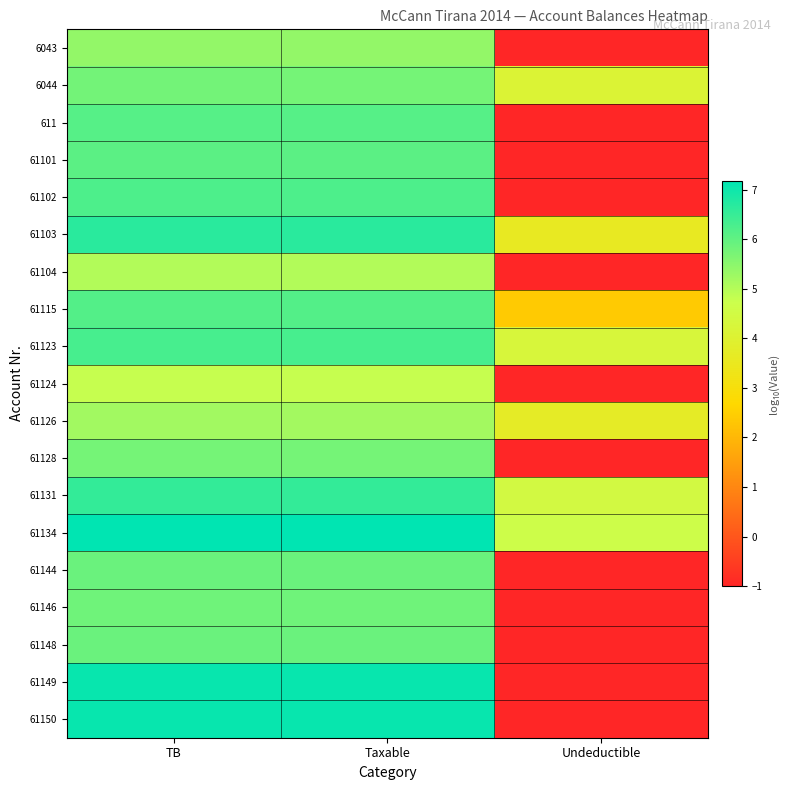

What is the maximum value shown in the chart?

7.2